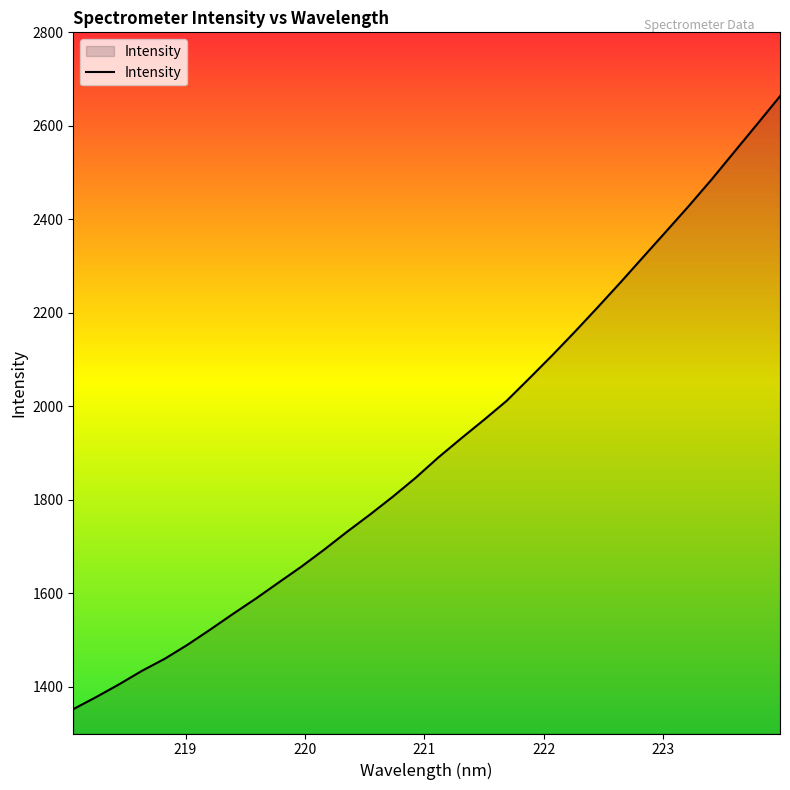

What is the greatest value displayed?

2663.3